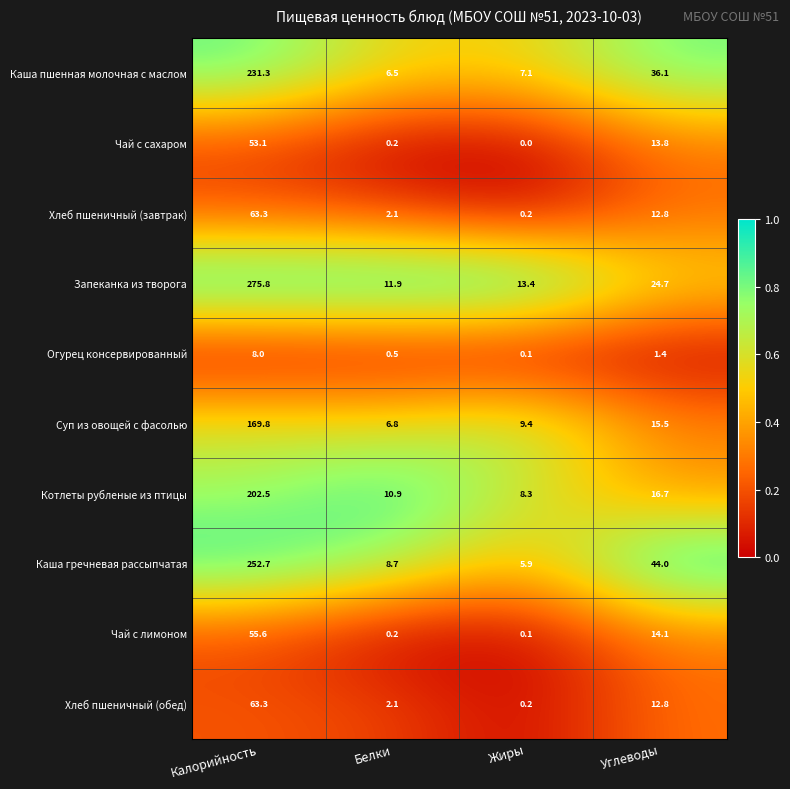

Which series has the largest total across all categories?

Запеканка из творога